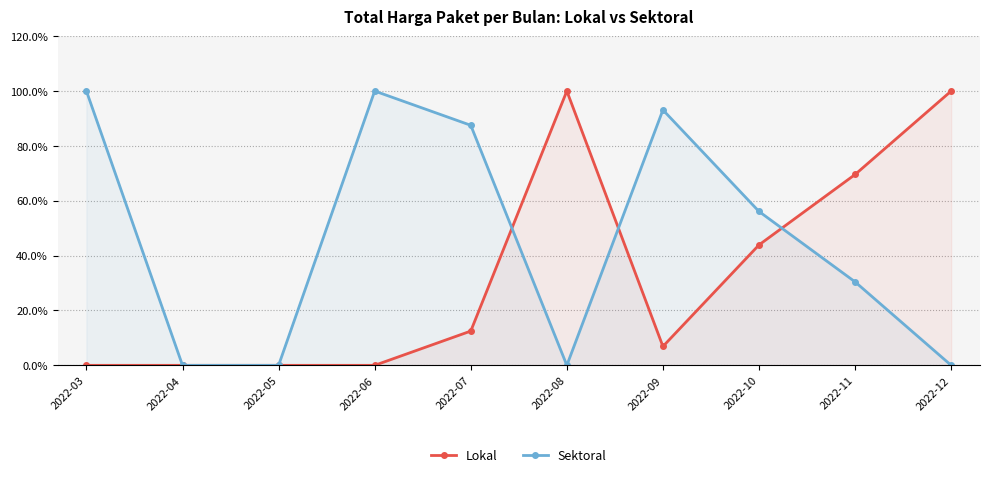

Does the chart have visible grid lines?

Yes